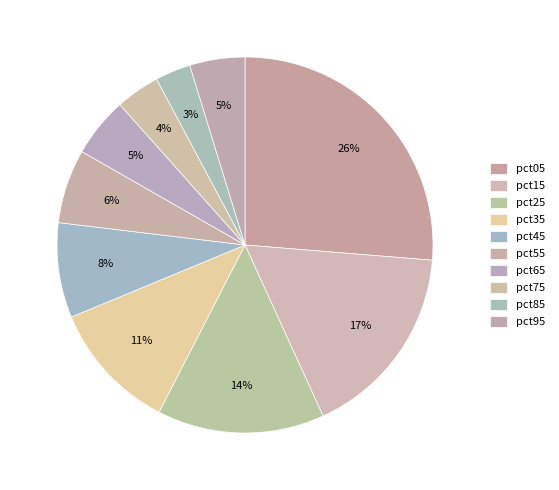

True or false: pct05 accounts for 36% of the total.

False